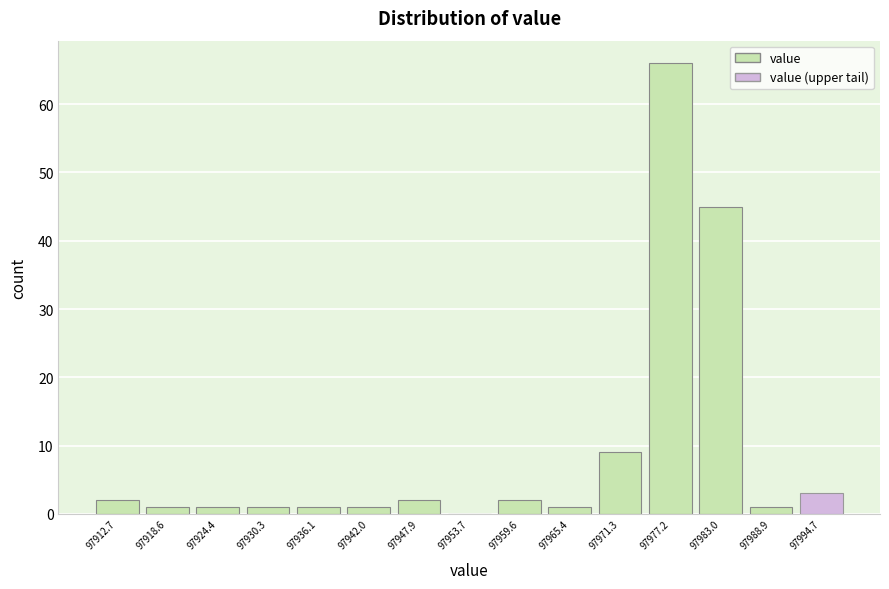

Which range on the x-axis has the tallest bar?

97975 to 97981